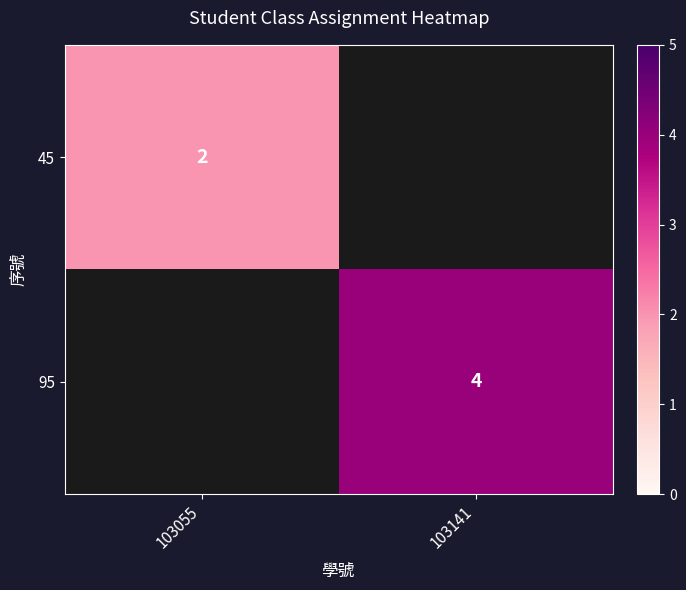

Is the value of 95 at 103141 greater than the value of 45 at 103055?

Yes